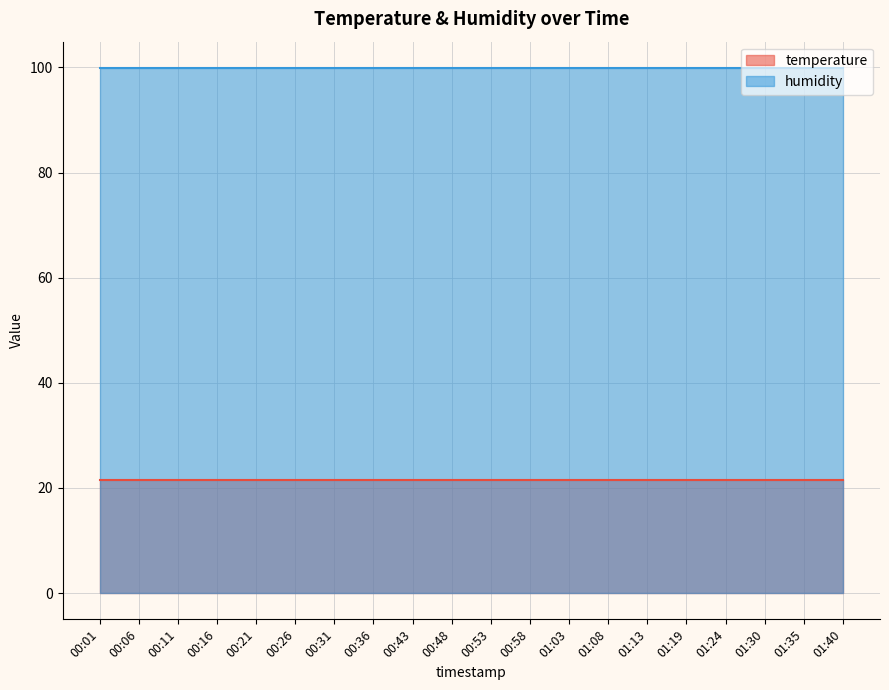

Is the value of humidity at 01:40 greater than the value of temperature at 01:40?

Yes